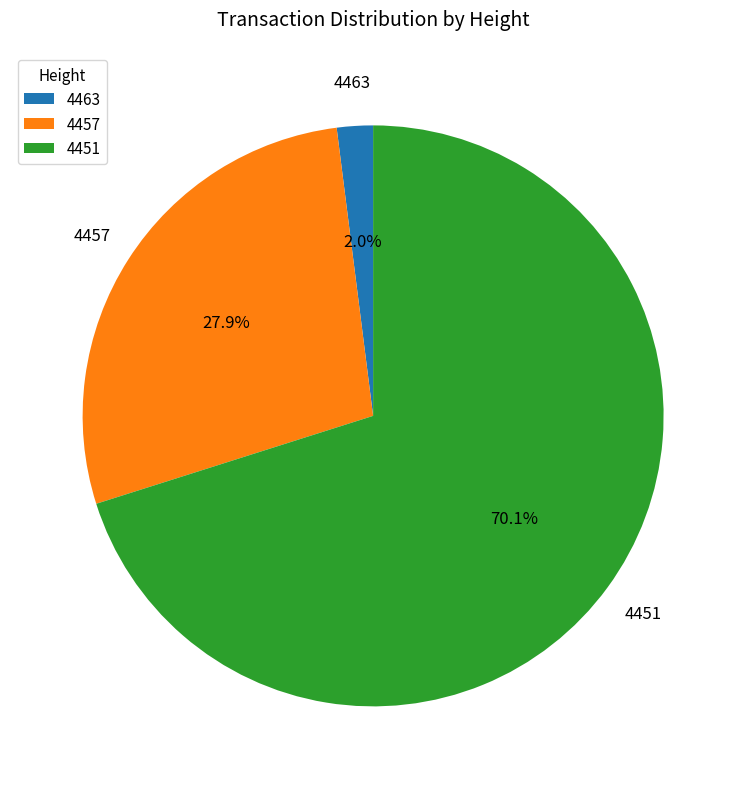

To the nearest percent, what portion does 4463 represent?

2%